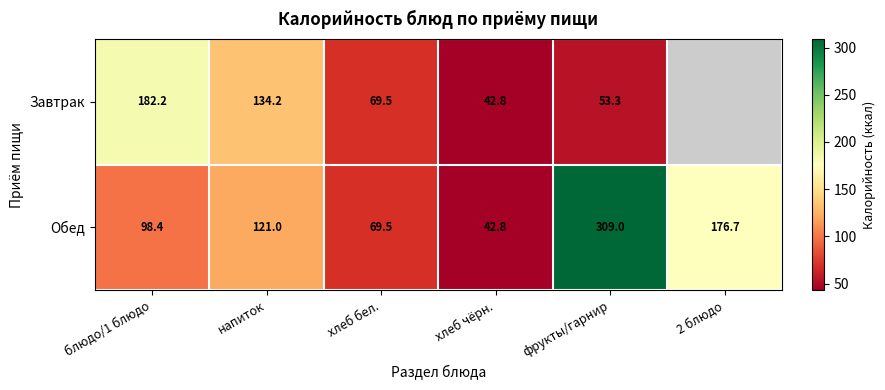

How many distinct data groups are displayed?

2